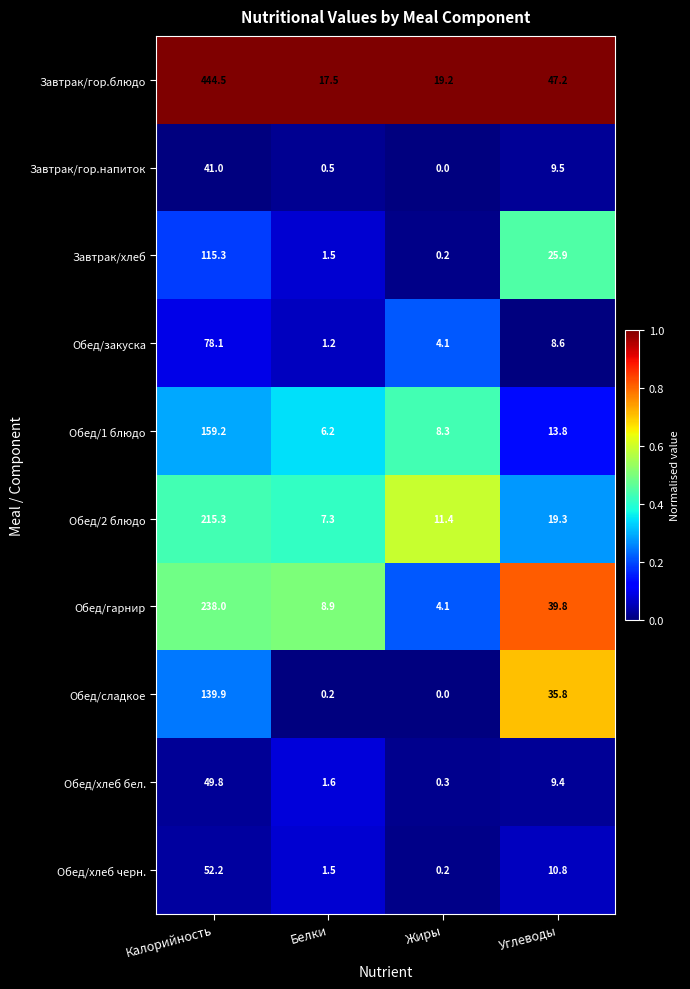

At Углеводы, list the series in order from smallest to largest.

Обед/закуска, Обед/хлеб бел., Завтрак/гор.напиток, Обед/хлеб черн., Обед/1 блюдо, Обед/2 блюдо, Завтрак/хлеб, Обед/сладкое, Обед/гарнир, Завтрак/гор.блюдо